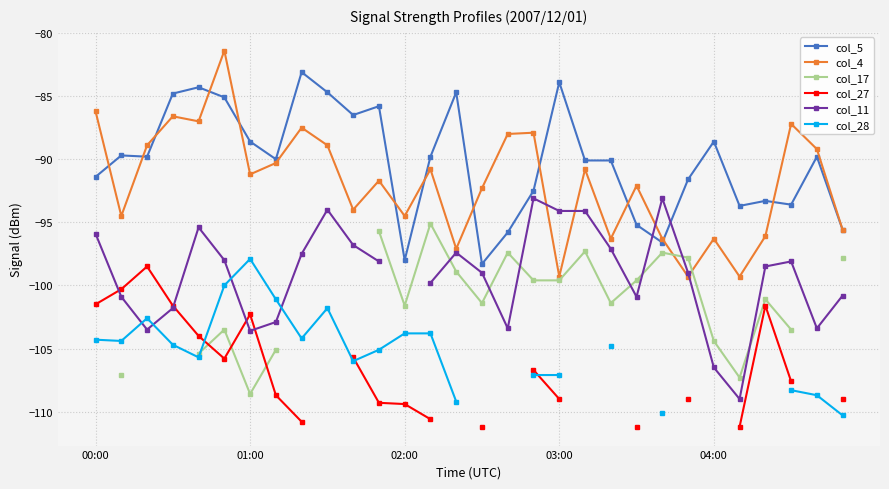

The col_4 series shows -167.6 at 04:00. True or false?

False